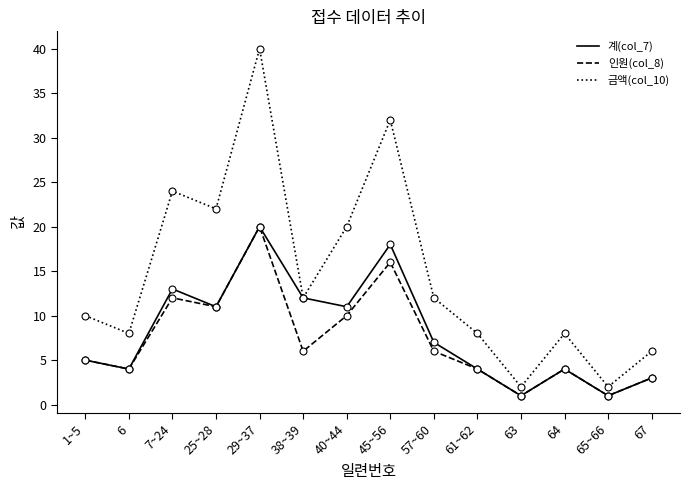

The 계(col_7) series shows 1 at 64. True or false?

False